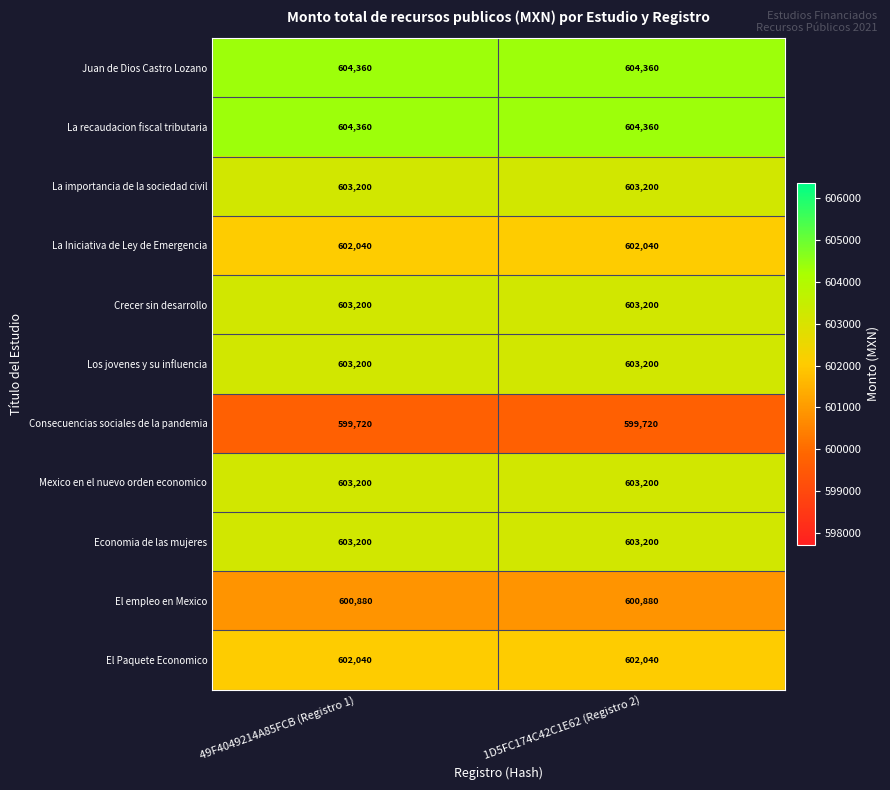

Is it true that Los jovenes y su influencia equals 285302 at 1D5FC174C42C1E62 (Registro 2)?

False